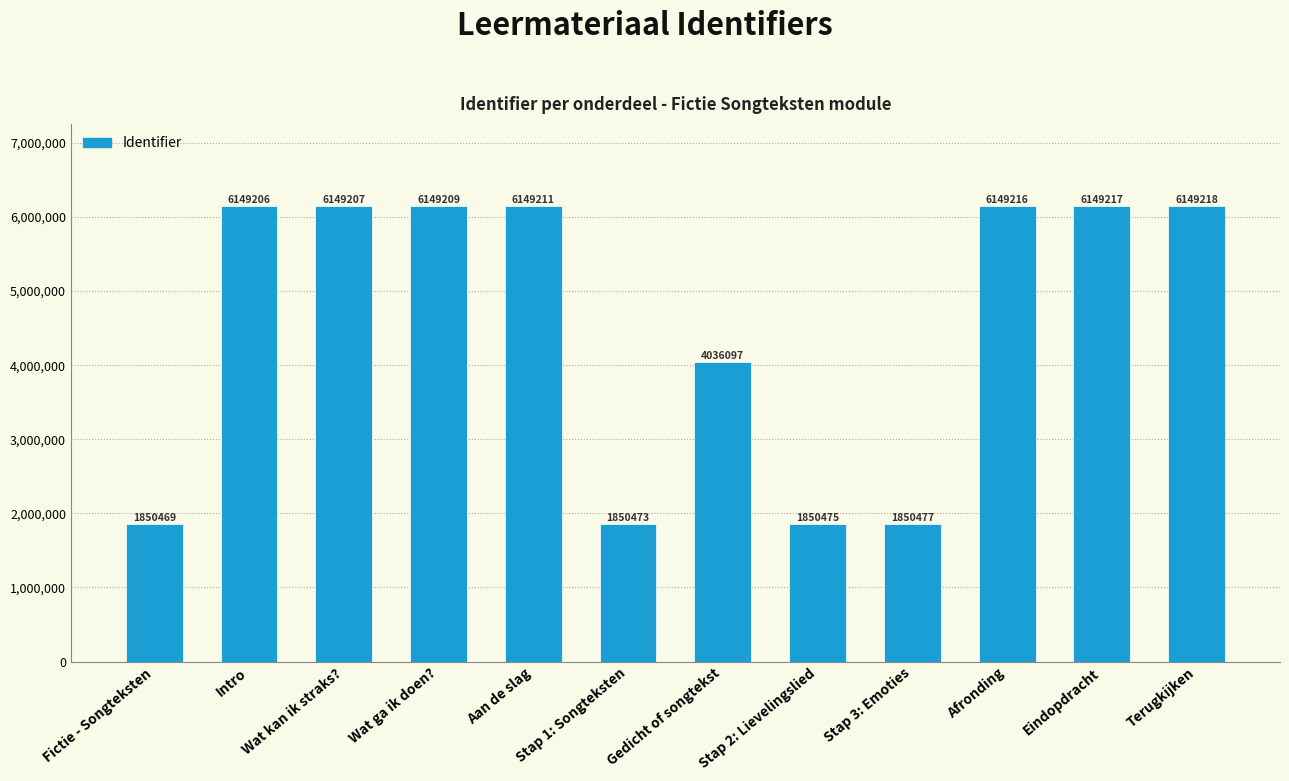

Reading left to right, list all the values displayed in this chart.

1850469	6149206	6149207	6149209	6149211	1850473	4036097	1850475	1850477	6149216	6149217	6149218